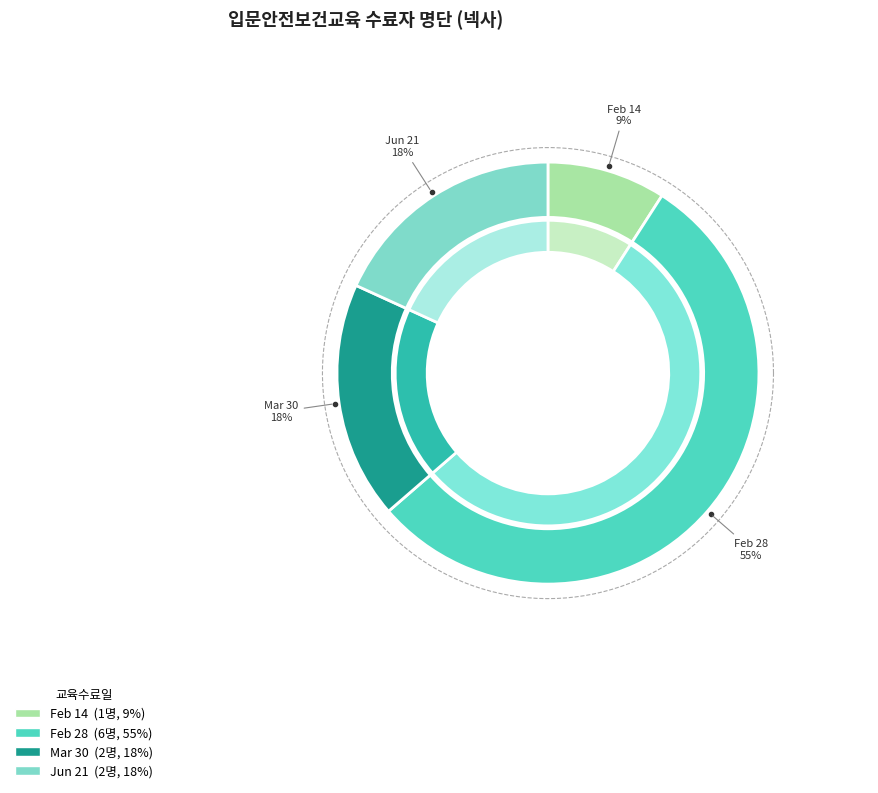

The 2023-03-30 slice represents 29% of the pie. True or false?

False